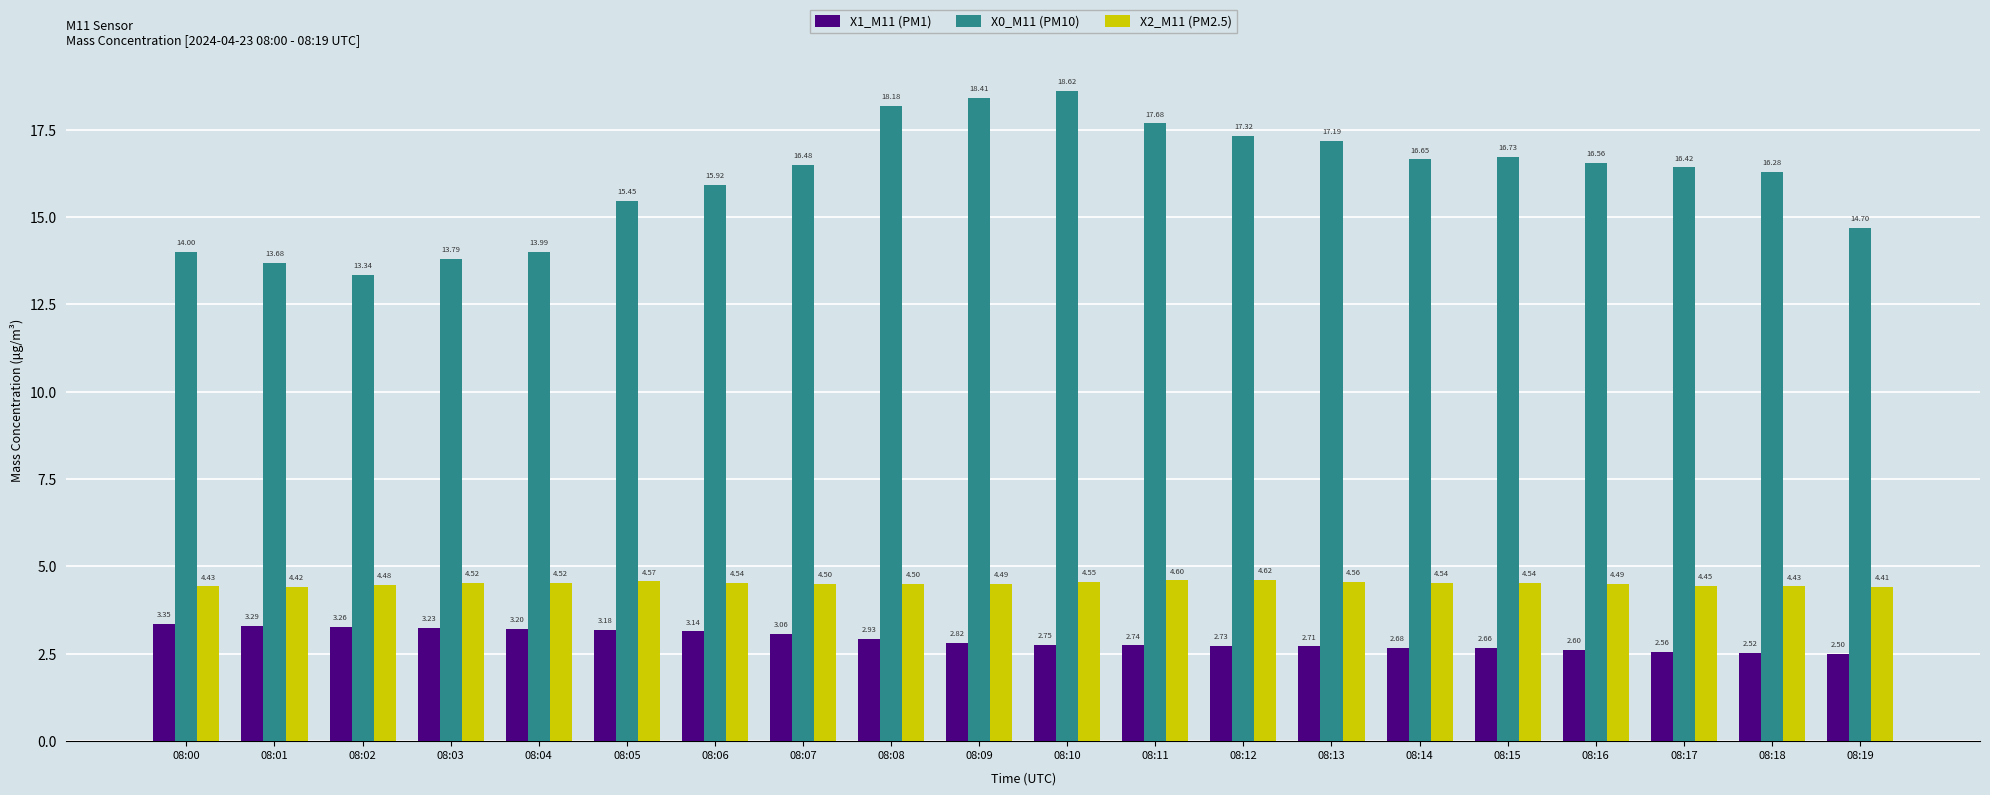

At which category is the sum across all series the highest?

08:10